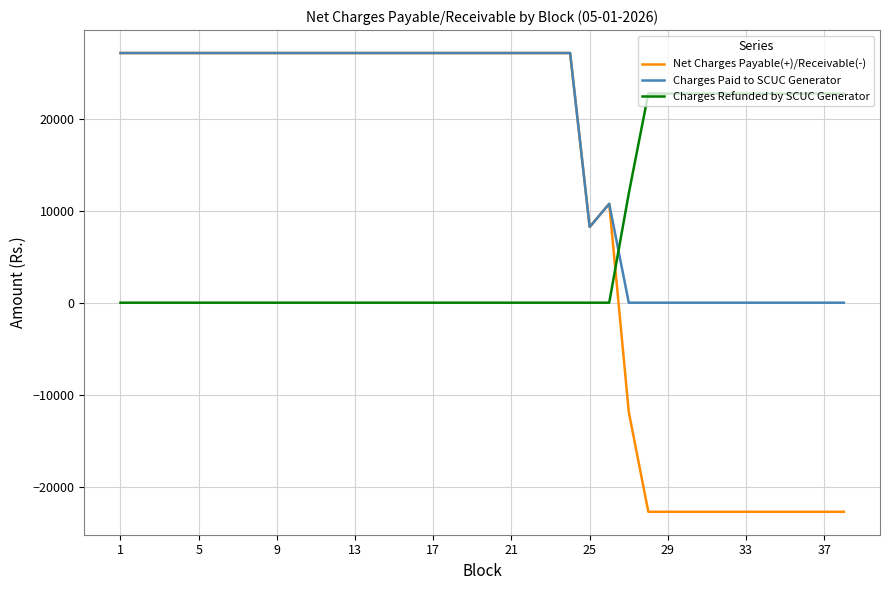

How many lines are shown in the chart?

3